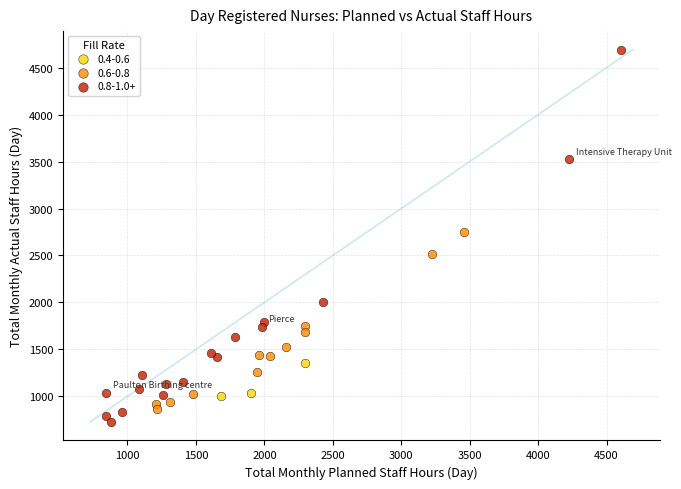

Which series has the widest spread of Y values?

0.8-1.0+